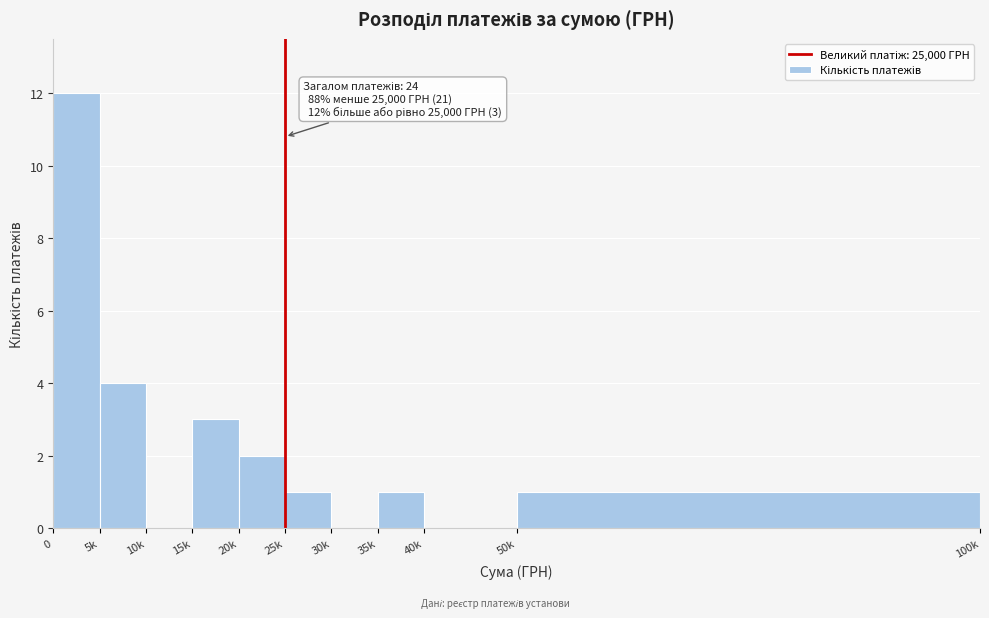

Reading right to left, what are all the values shown in this chart?

50k=1	40k=0	35k=1	30k=0	25k=1	20k=2	15k=3	10k=0	5k=4	0=12